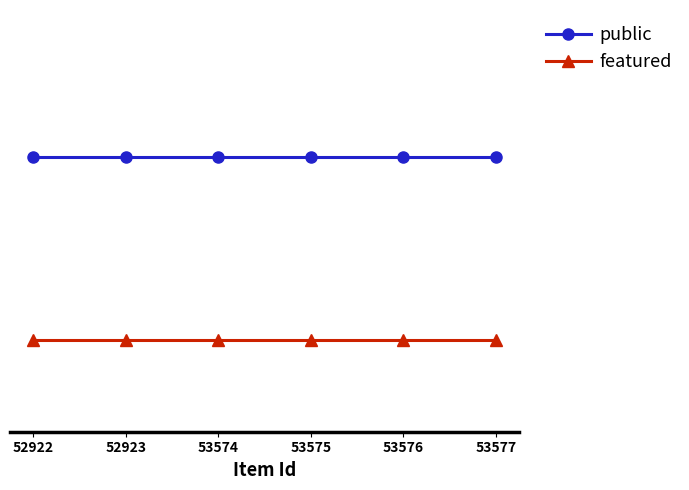

What is the value of the public point at the 6th from the left?

1